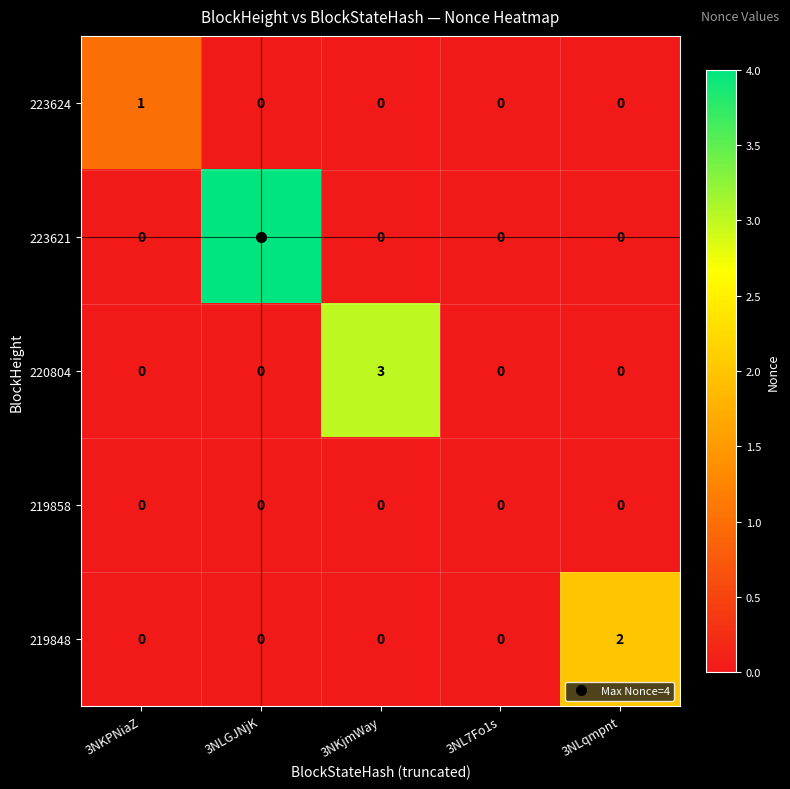

At which category is the sum across all series the highest?

3NLGJNjK